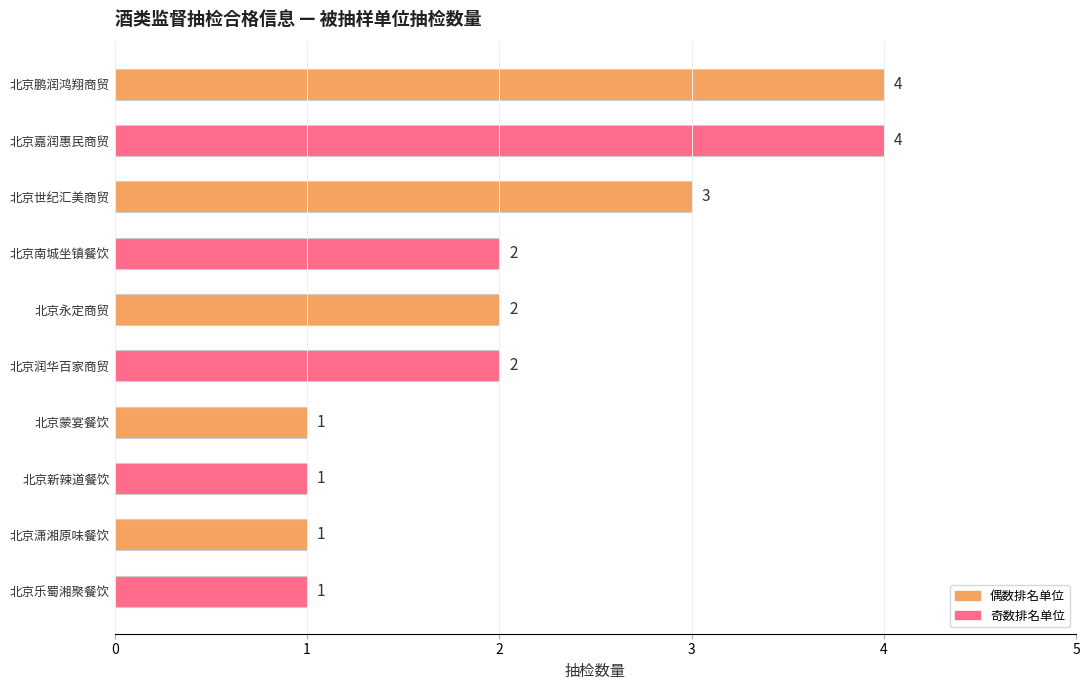

How many values are below 2?

4